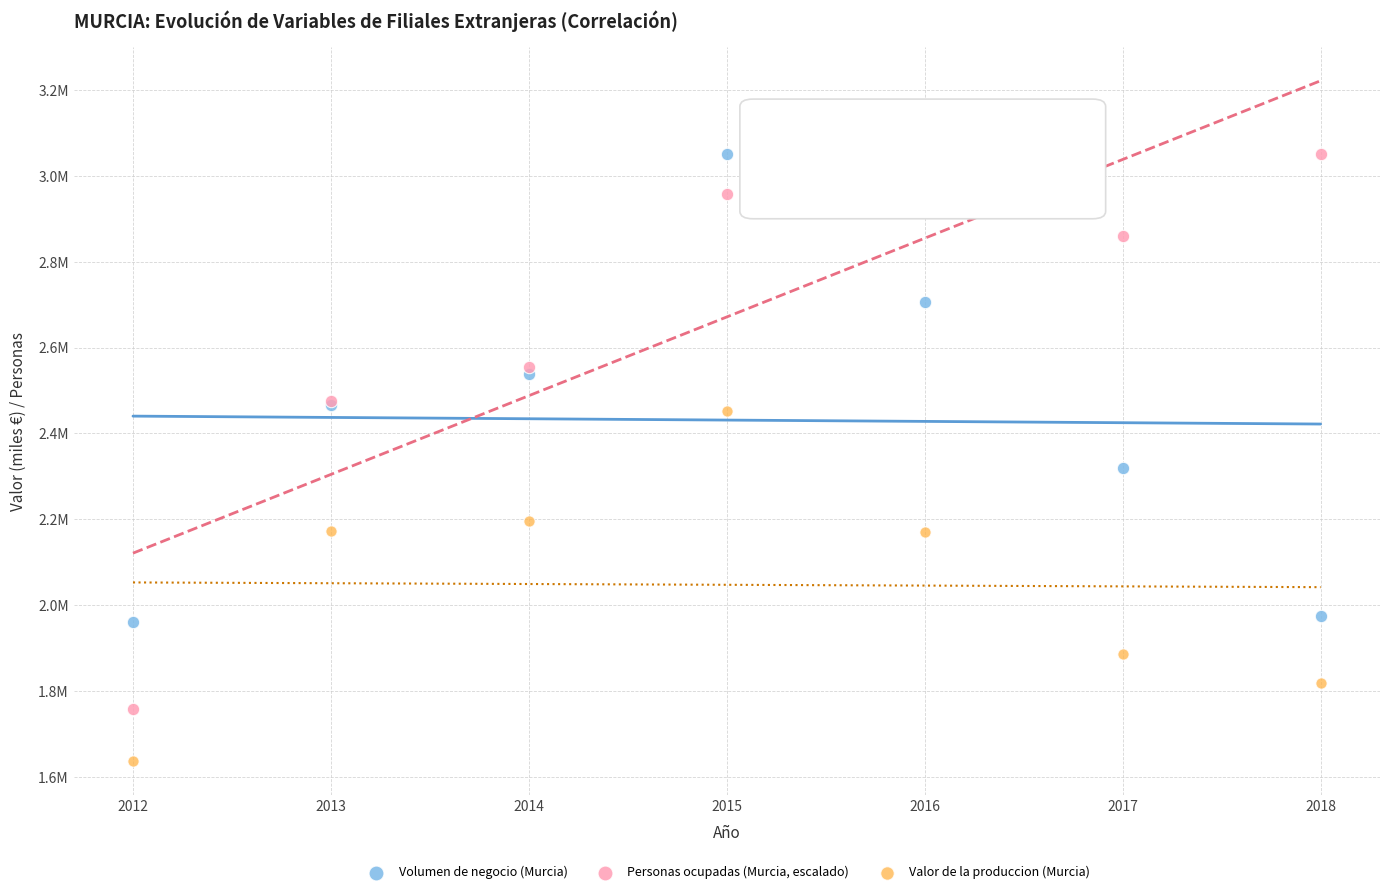

What are all the series names shown in the legend?

Volumen de negocio (Murcia), Personas ocupadas (Murcia, escalado), Valor de la produccion (Murcia)